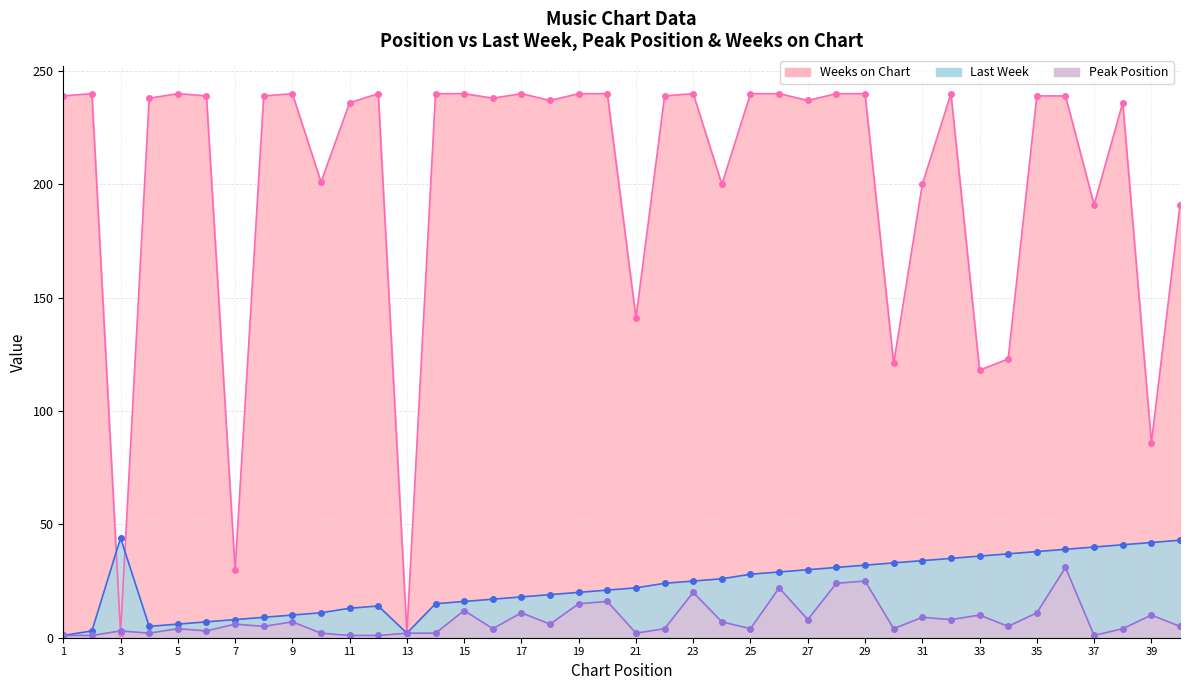

Reading left to right, transcribe all the data shown in this chart.

Last Week: 1=1	2=3	3=44	4=5	5=6	6=7	7=8	8=9	9=10	10=11	11=13	12=14	13=2	14=15	15=16	16=17	17=18	18=19	19=20	20=21	21=22	22=24	23=25	24=26	25=28	26=29	27=30	28=31	29=32	30=33	31=34	32=35	33=36	34=37	35=38	36=39	37=40	38=41	39=42	40=43
Peak Position: 1=1	2=1	3=3	4=2	5=4	6=3	7=6	8=5	9=7	10=2	11=1	12=1	13=2	14=2	15=12	16=4	17=11	18=6	19=15	20=16	21=2	22=4	23=20	24=7	25=4	26=22	27=8	28=24	29=25	30=4	31=9	32=8	33=10	34=5	35=11	36=31	37=1	38=4	39=10	40=5
Weeks on Chart: 1=239	2=240	3=2	4=238	5=240	6=239	7=30	8=239	9=240	10=201	11=236	12=240	13=2	14=240	15=240	16=238	17=240	18=237	19=240	20=240	21=141	22=239	23=240	24=200	25=240	26=240	27=237	28=240	29=240	30=121	31=200	32=240	33=118	34=123	35=239	36=239	37=191	38=236	39=86	40=191